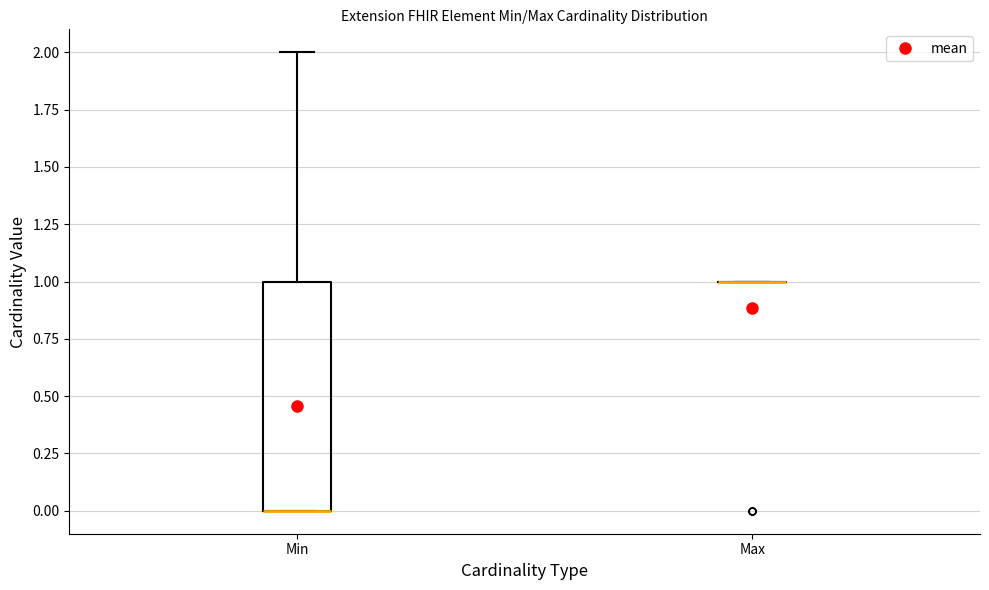

Where is the lower edge of the box for Min on the y-axis? The values are not printed on the chart, so give them approximately, as read against the axis.

0